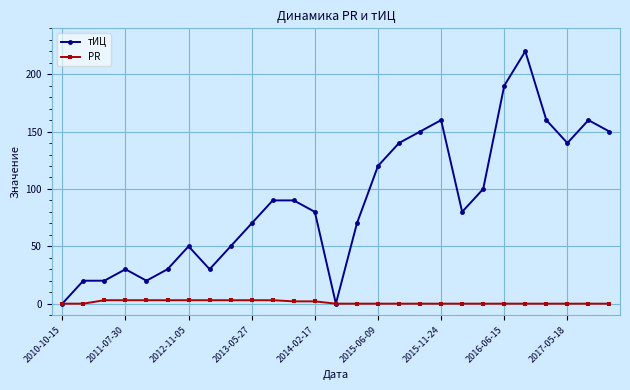

Which series has the largest range (max minus min)?

тИЦ